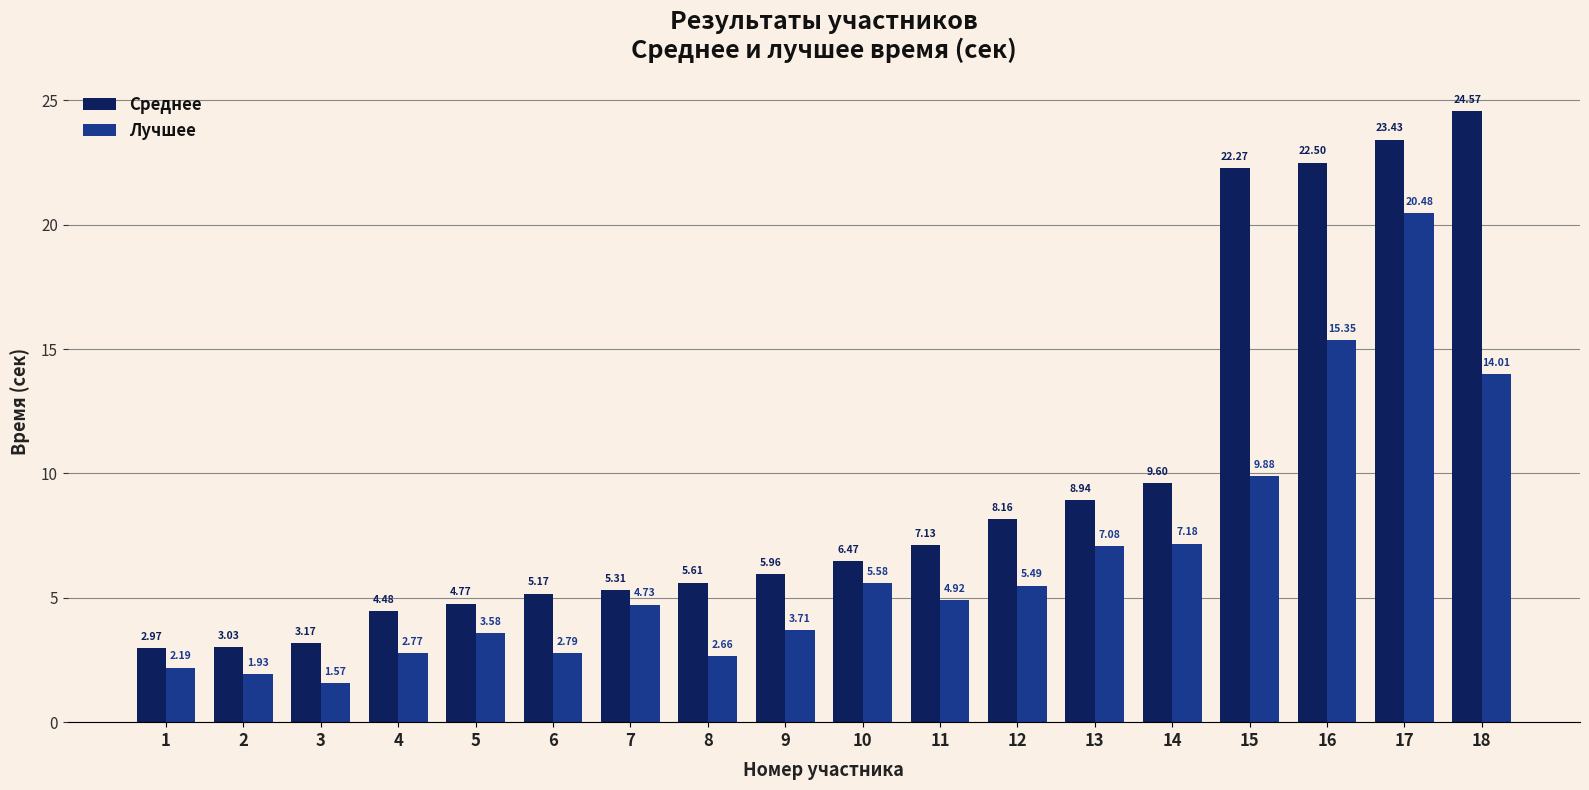

What are all the series names shown in the legend?

Среднее, Лучшее